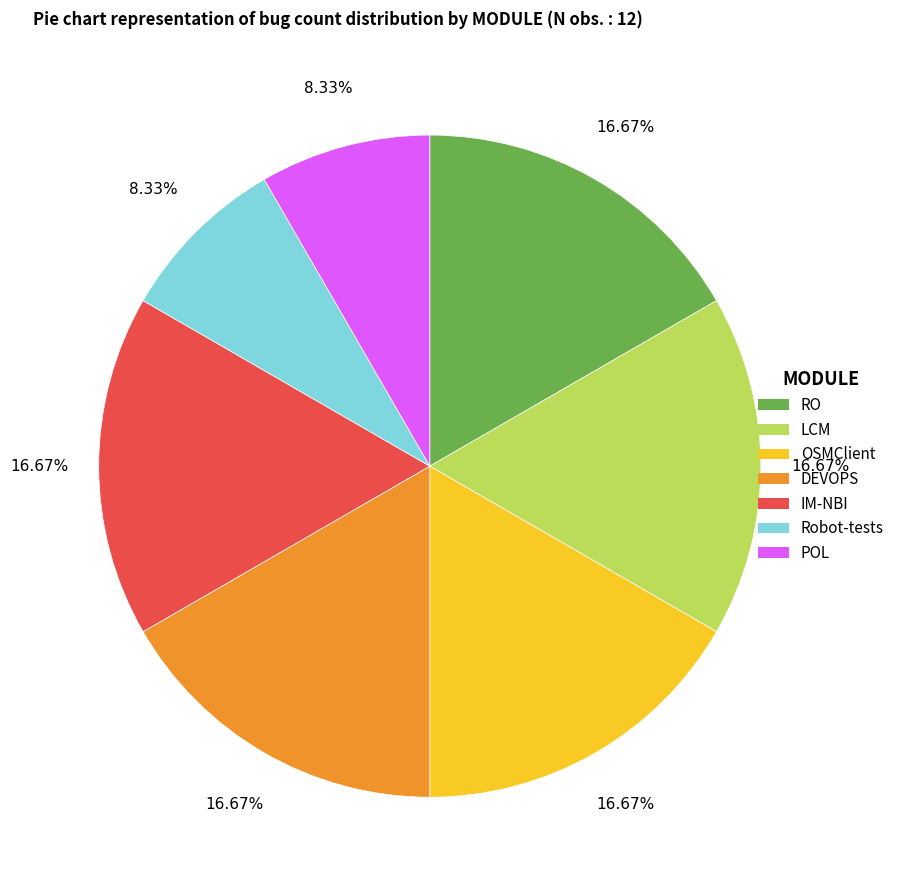

To the nearest percent, what is the average slice percentage?

14%